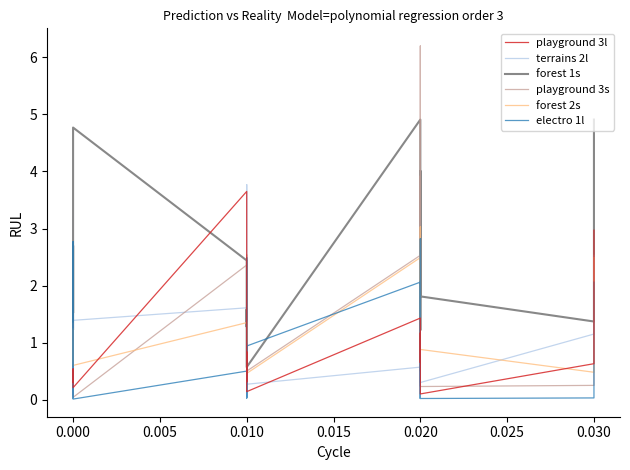

Does the chart have visible grid lines?

No